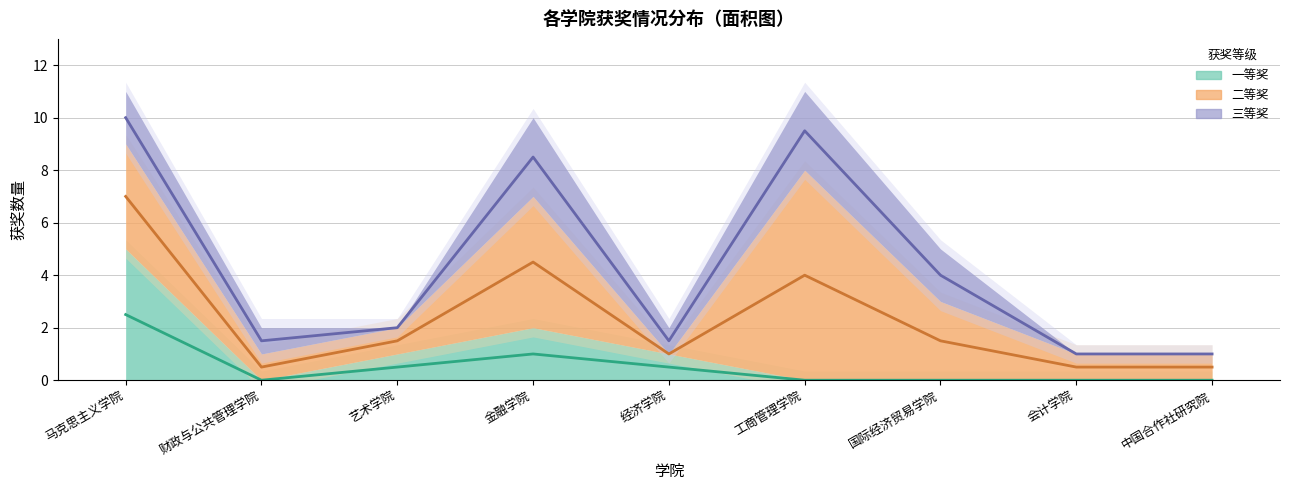

How many lines are shown in the chart?

3